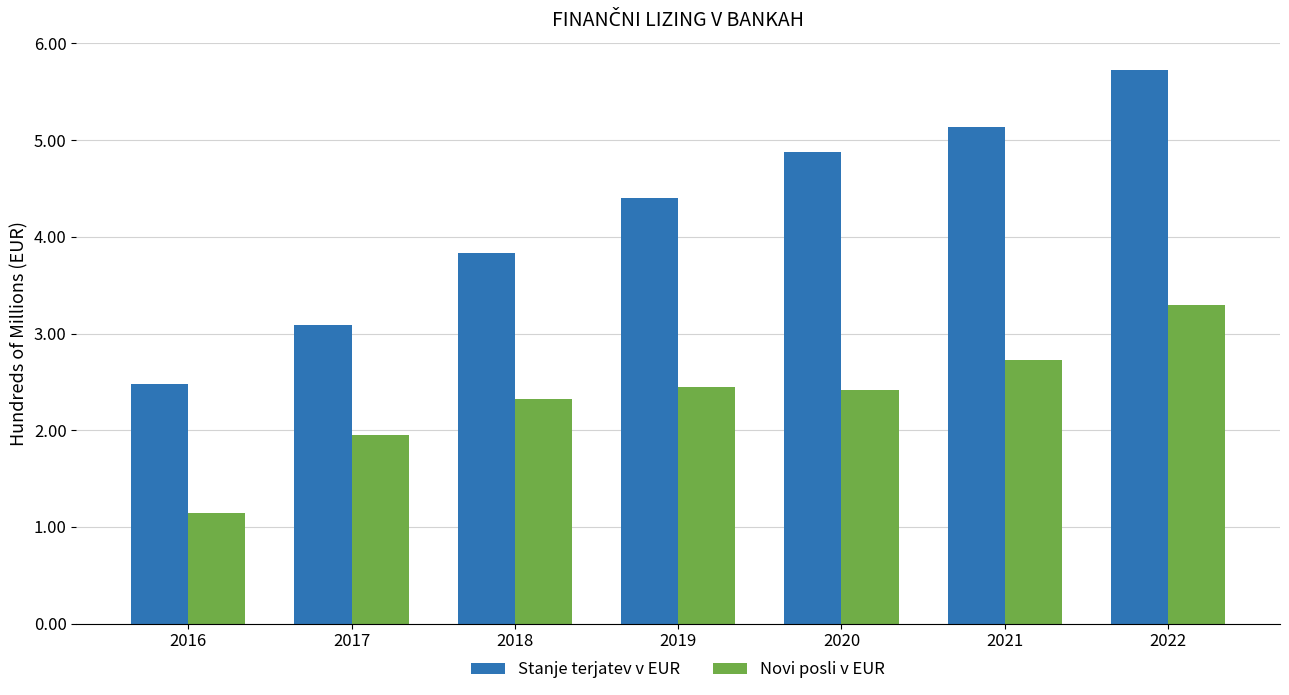

What is the maximum value for Stanje terjatev v EUR?

572217012